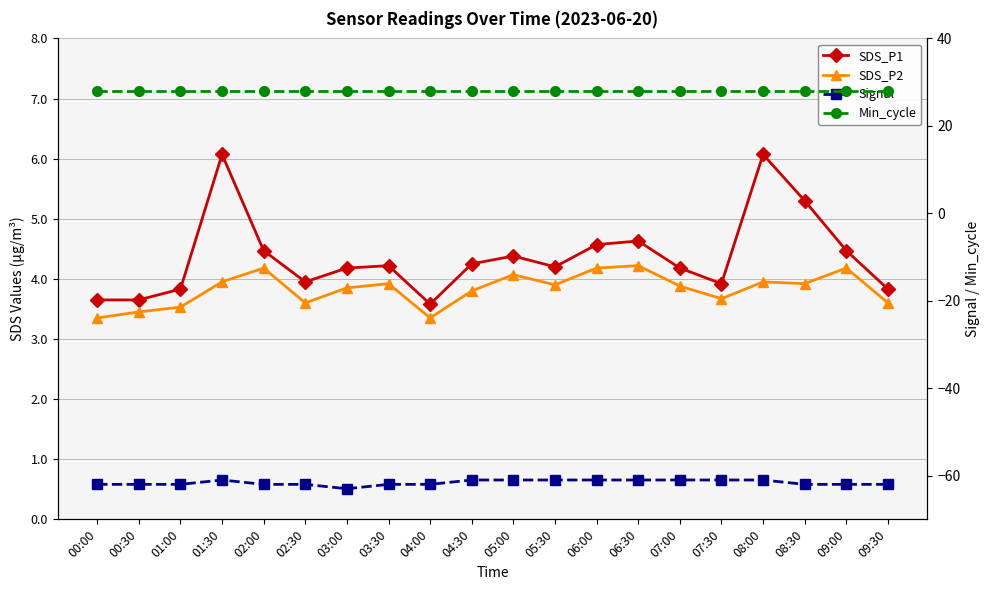

What is the highest value of the Min_cycle series?

28.0